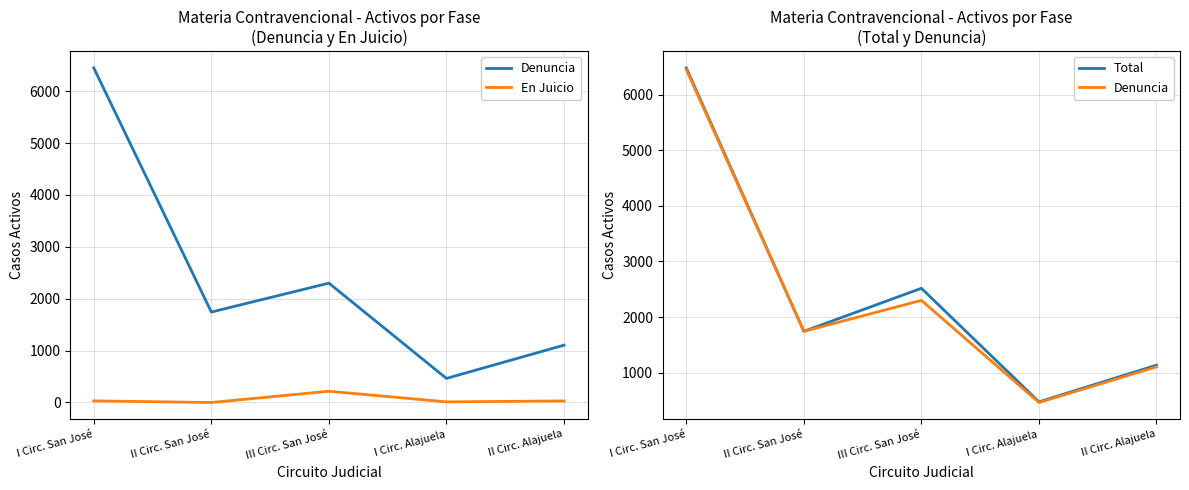

What is the difference between the Total values at III Circ. San José and I Circ. Alajuela?

2041